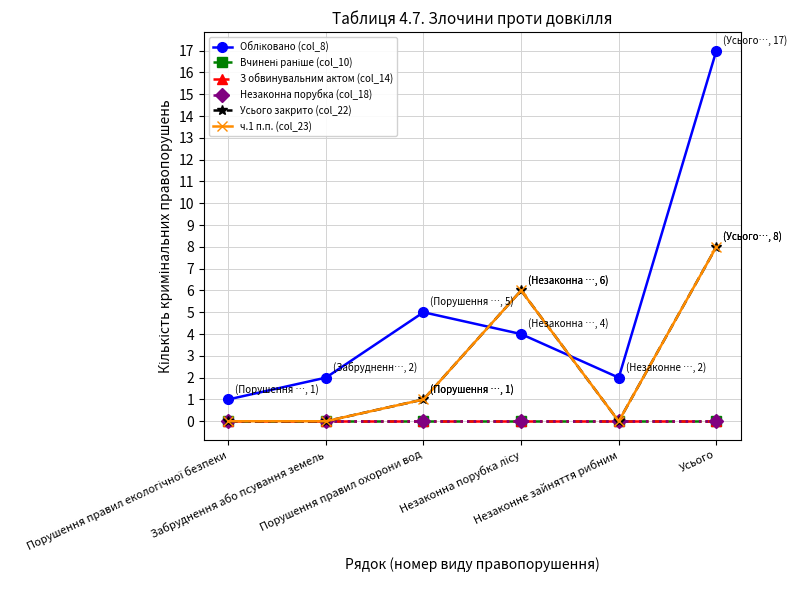

Does the chart display data point markers on the line(s)?

Yes